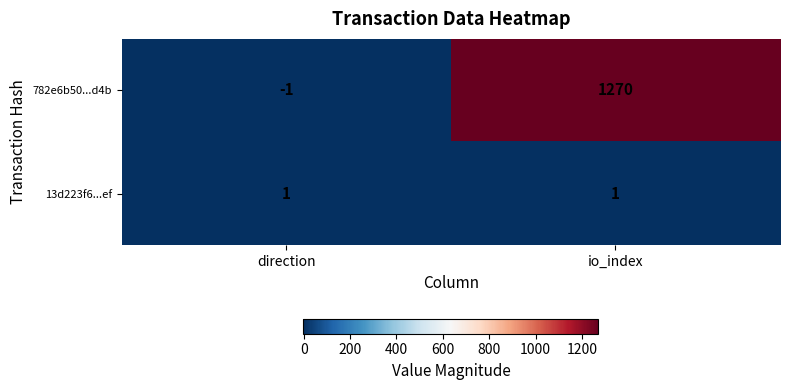

Which category has the highest value across all series?

io_index